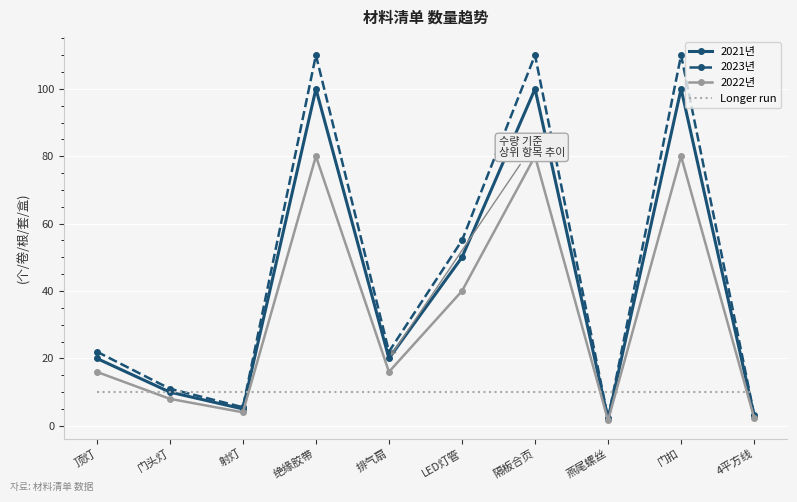

Reading right to left, extract all data points from this chart.

2021년: 3.0	100.0	2.0	100.0	50.0	20.0	100.0	5.0	10.0	20.0
2023년: 3.3	110.0	2.2	110.0	55.0	22.0	110.0	5.5	11.0	22.0
2022년: 2.4	80.0	1.6	80.0	40.0	16.0	80.0	4.0	8.0	16.0
Longer run: 10.0	10.0	10.0	10.0	10.0	10.0	10.0	10.0	10.0	10.0